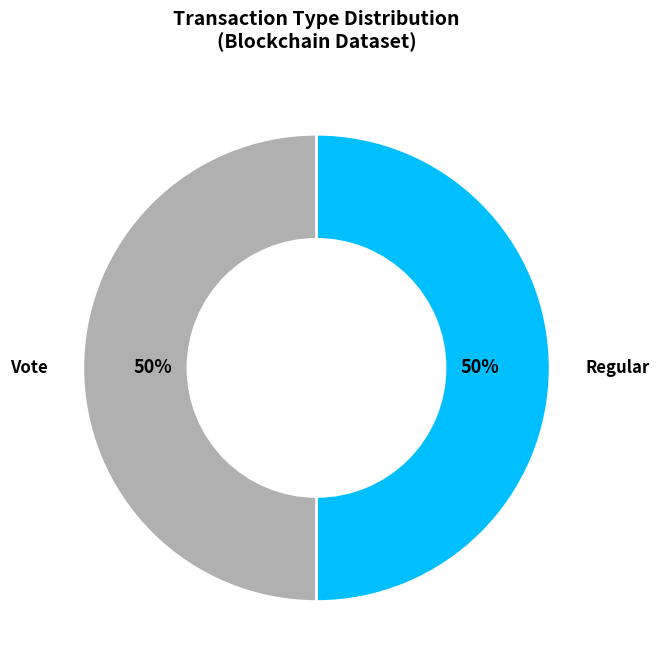

Count the number of slices in the pie.

2